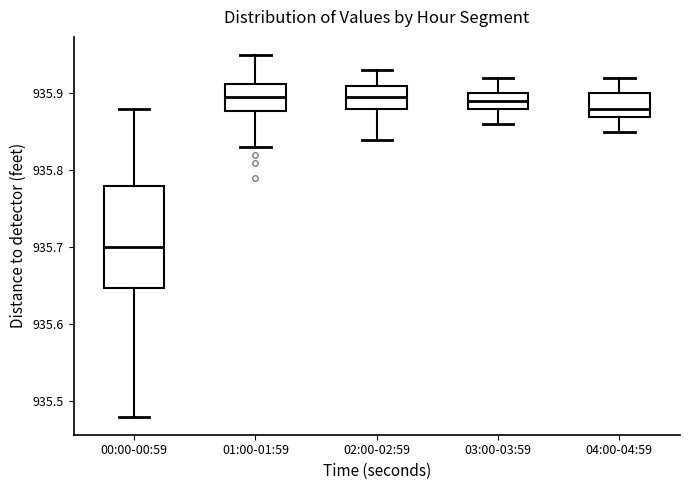

Where is the lower edge of the box for 02:00-02:59 on the y-axis? The values are not printed on the chart, so give them approximately, as read against the axis.

935.88